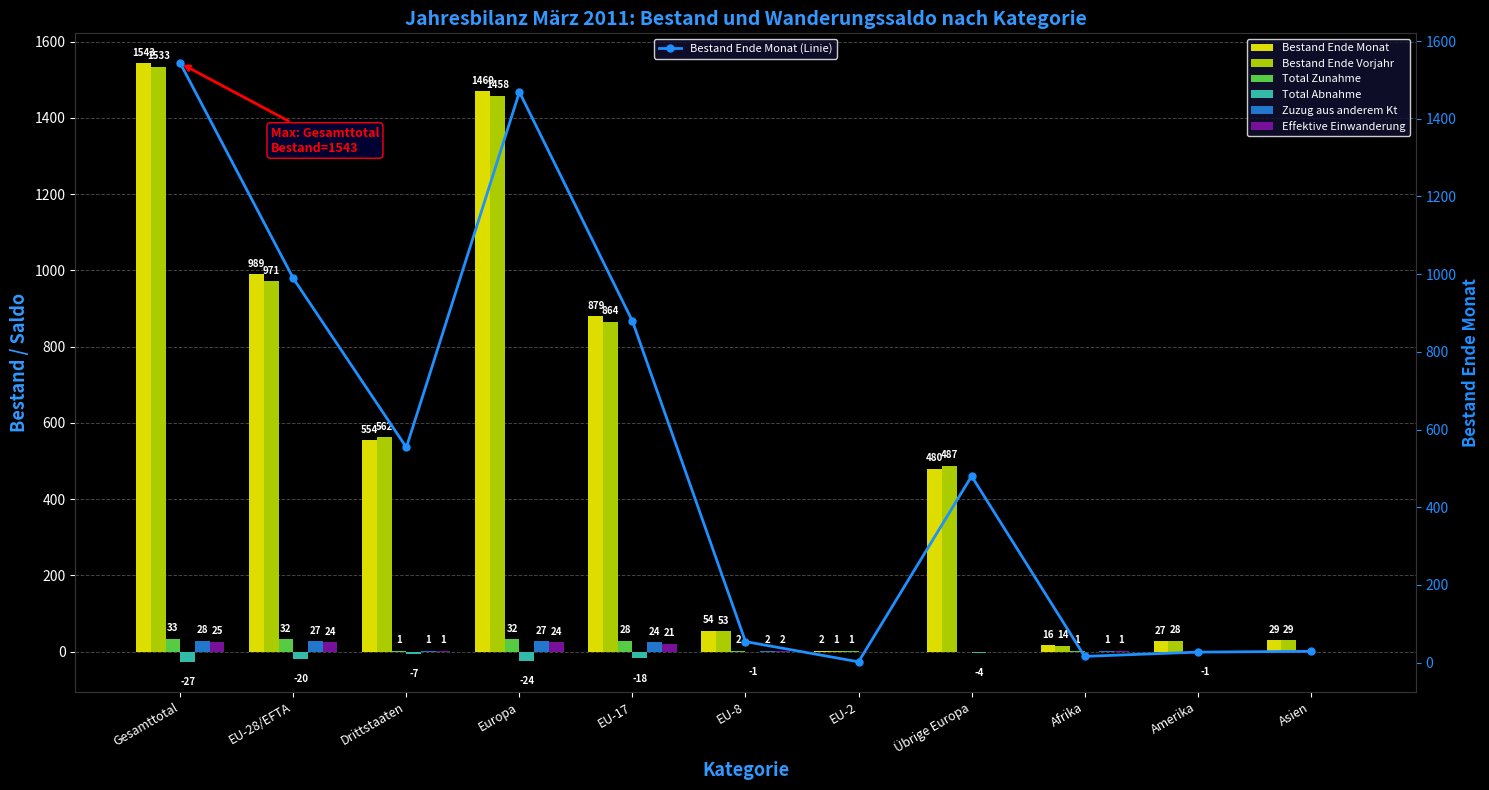

Count the number of categories in the chart.

11